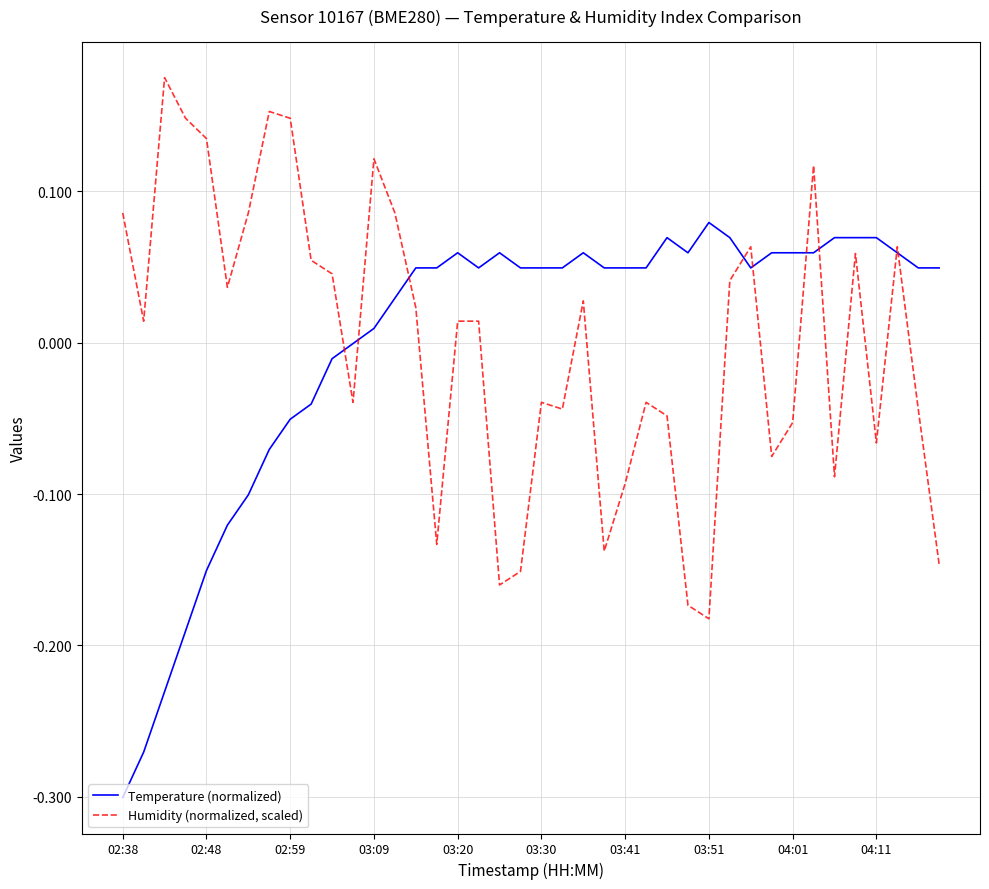

True or false: Temperature (normalized) has more than 2 points higher than both neighbors.

True